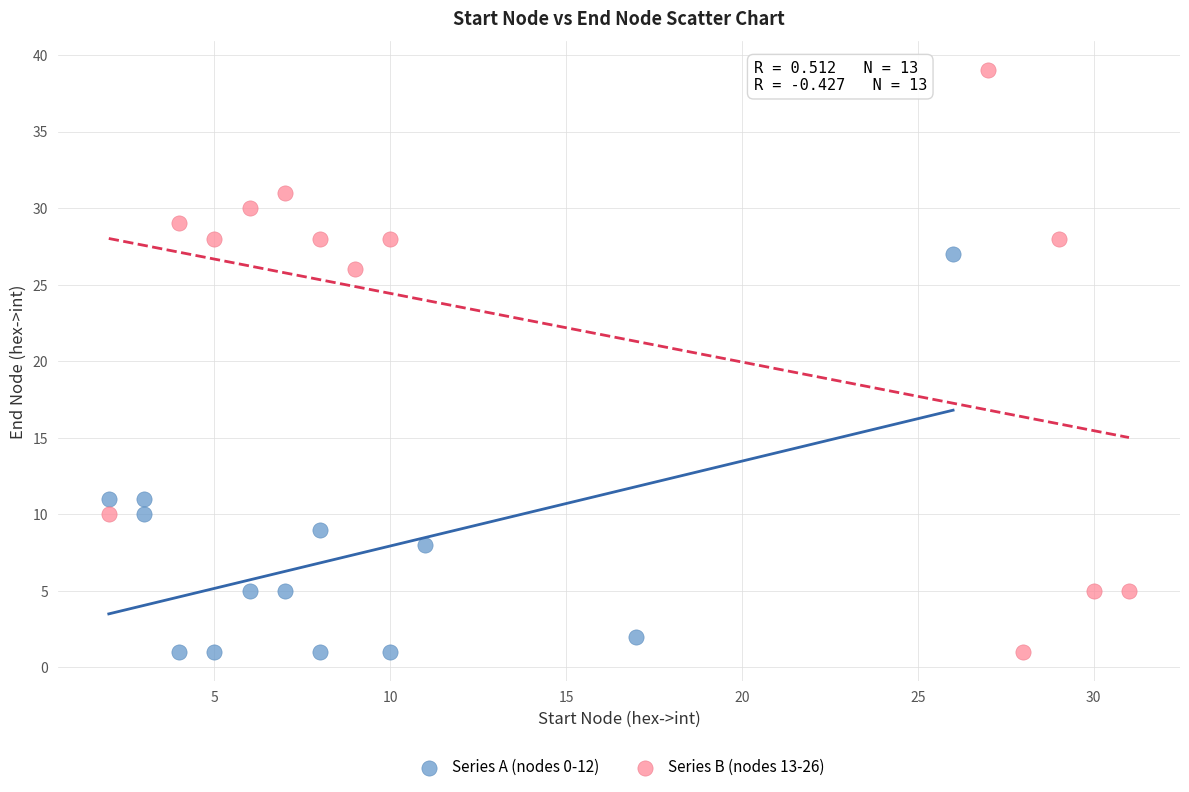

Which series contains the highest Y value?

Series B (nodes 13-26)